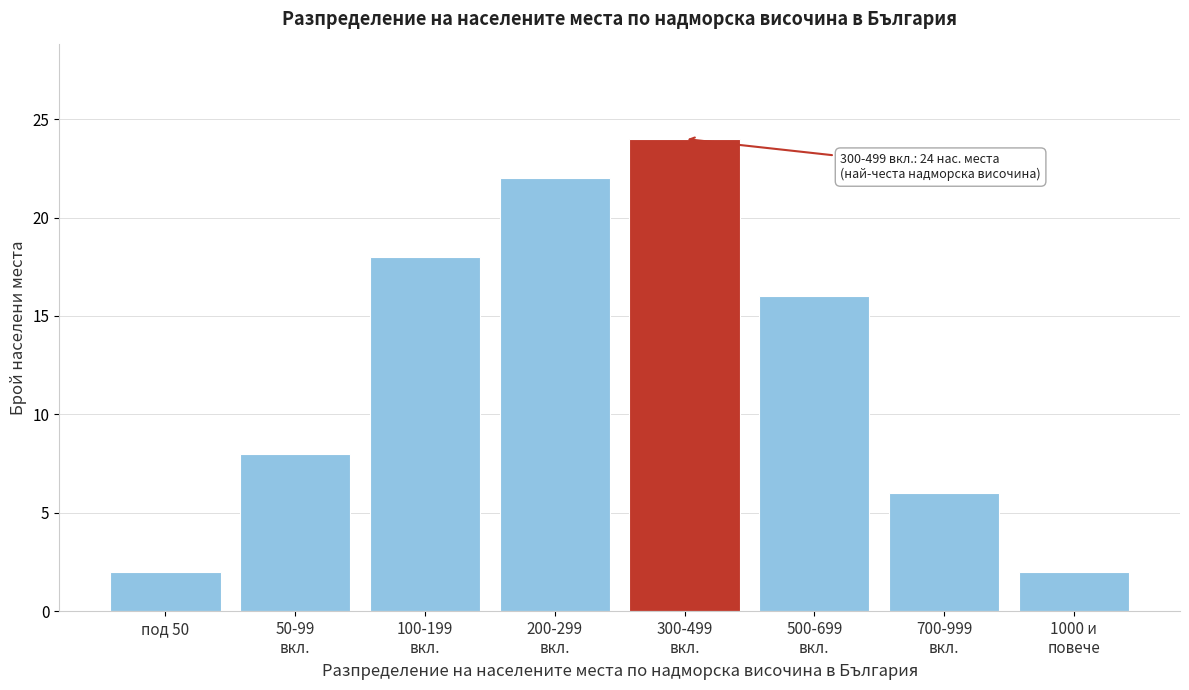

Reading right to left, extract all data points from this chart.

2	6	16	24	22	18	8	2